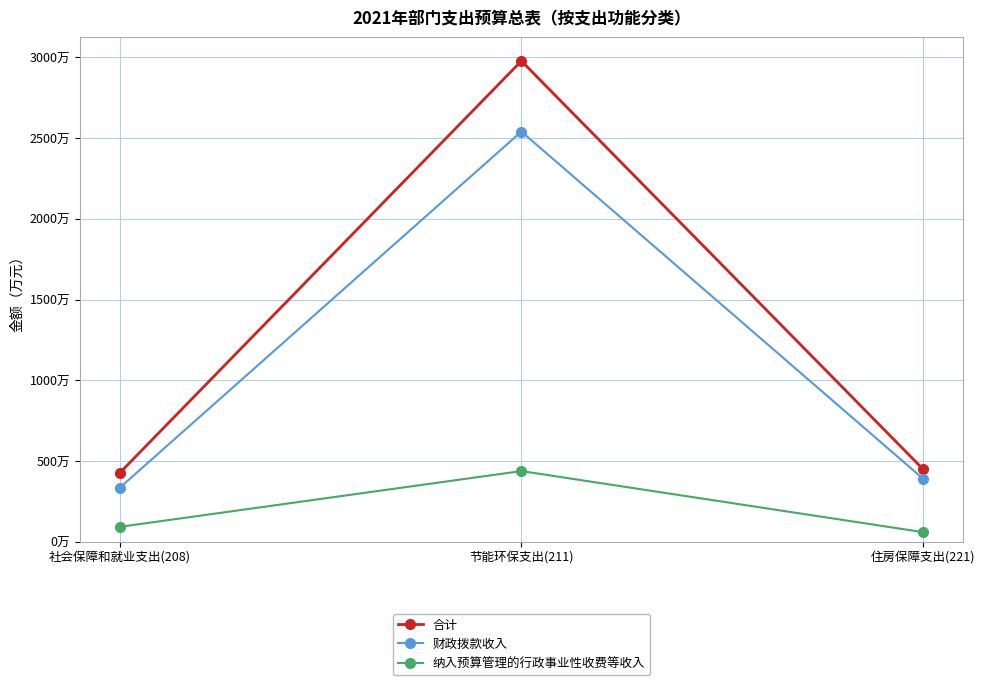

At which label does 纳入预算管理的行政事业性收费等收入 reach its peak?

节能环保支出(211)